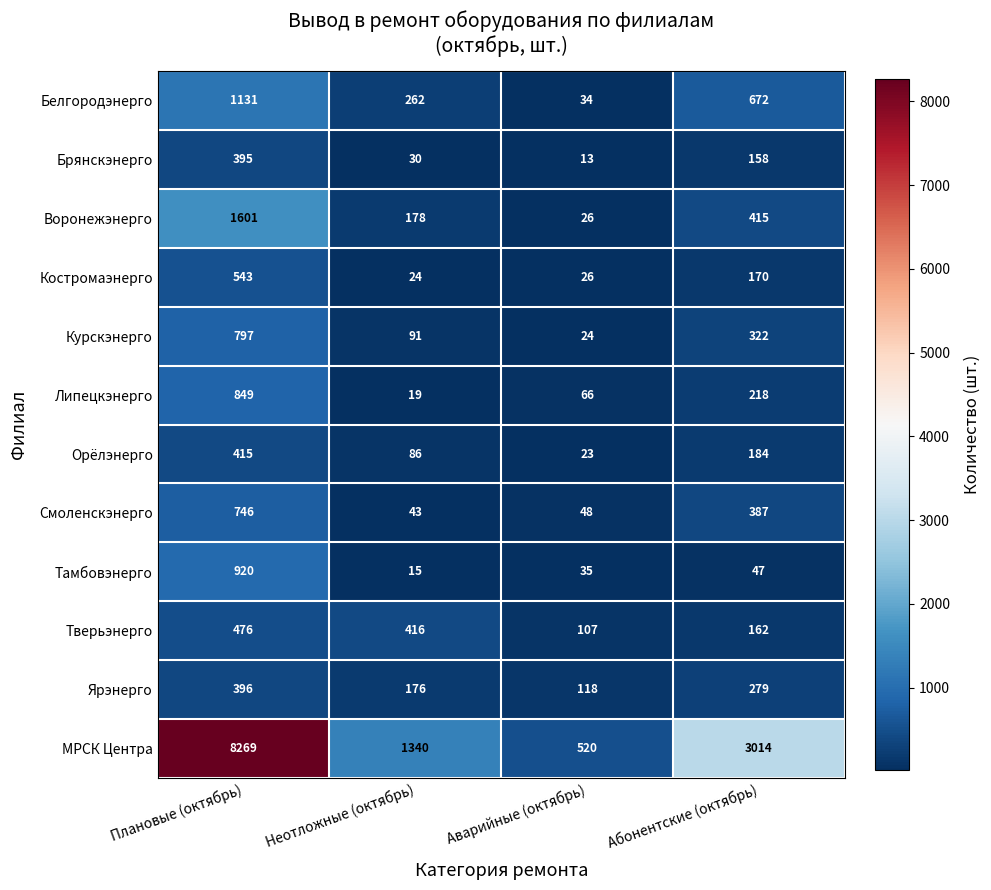

What value does the Тверьэнерго series have at Аварийные (октябрь)?

107